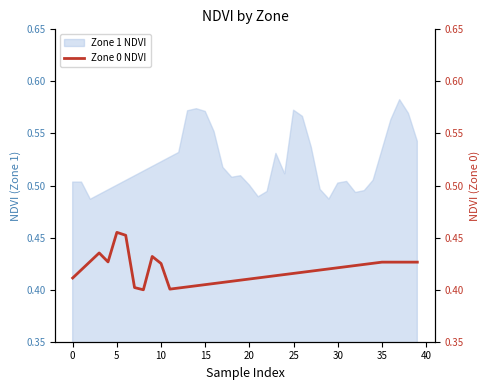

True or false: Zone 1 NDVI has a value of 0.4 at 35.

False